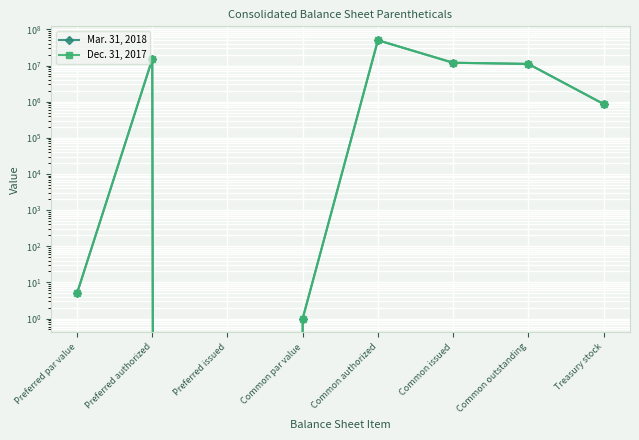

What is the value of the Dec. 31, 2017 point at the 6th from the left?

11921298